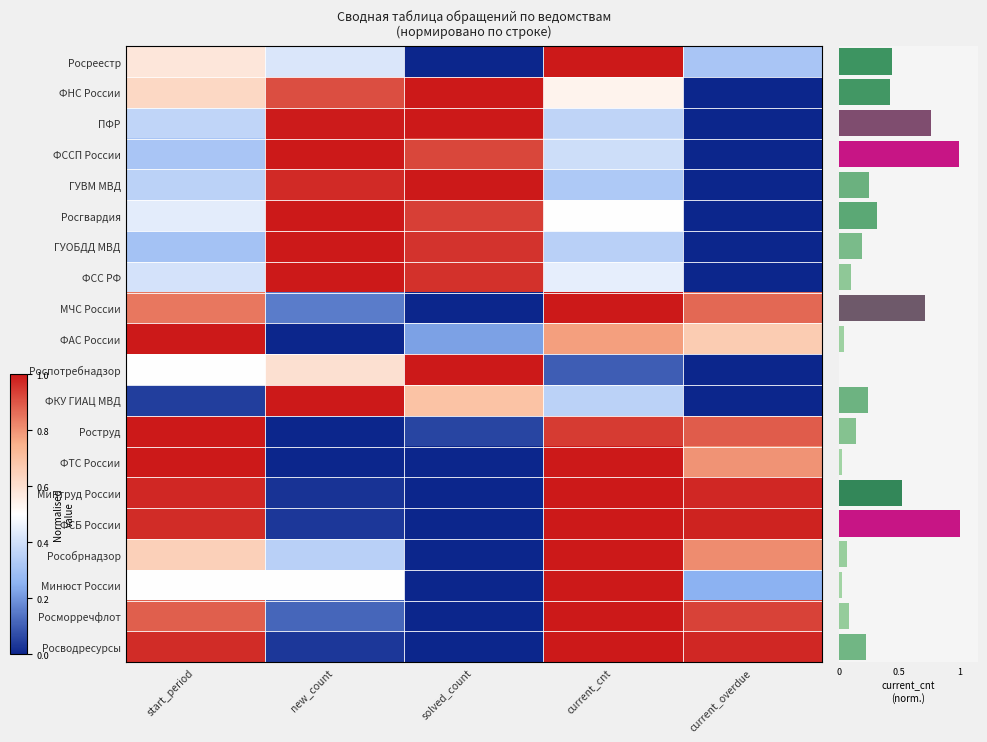

At which label is Роспотребнадзор closest to 0?

current_overdue